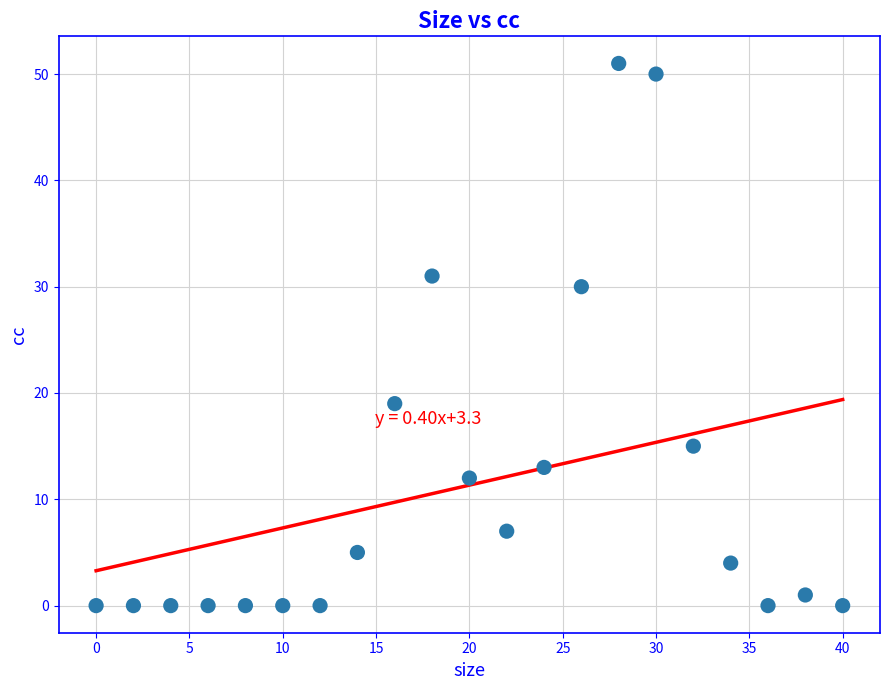

What Y value in the scatter plot is closest to 25?

30